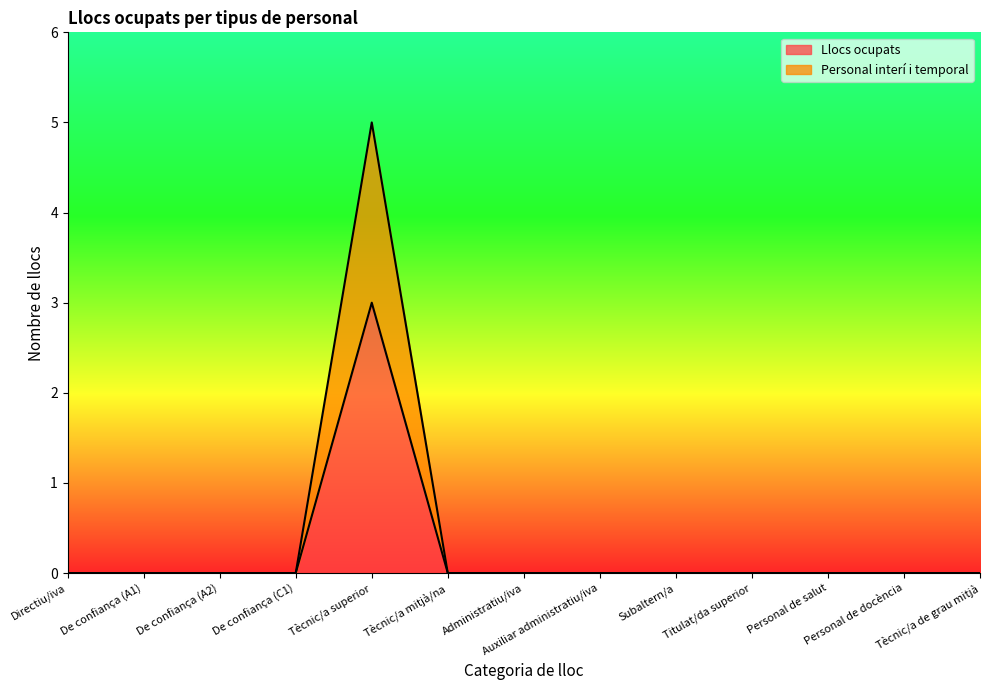

What is the label of the 10th point from the right?

De confiança (C1)